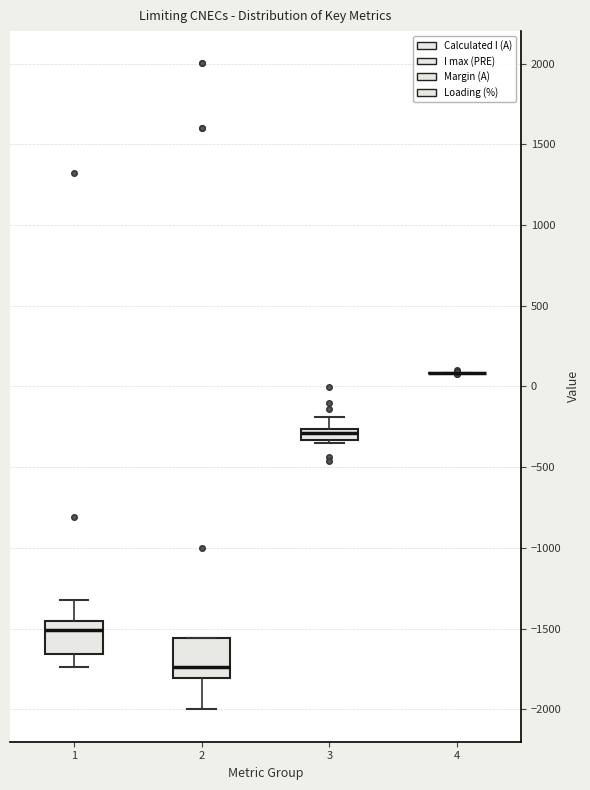

Where does the median line of the box at x = 2 sit on the y-axis? The values are not printed on the chart, so give them approximately, as read against the axis.

-1750